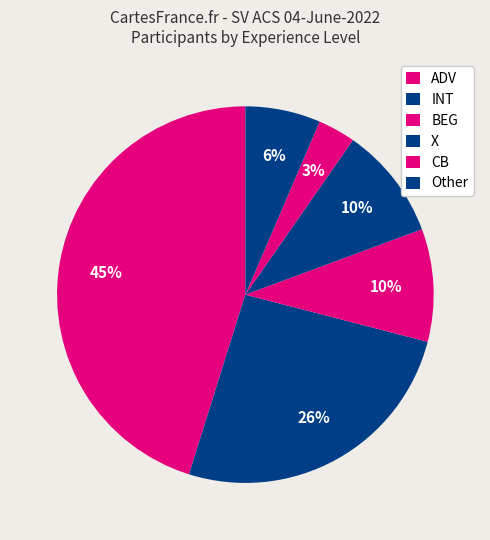

How many segments does this pie chart have?

6